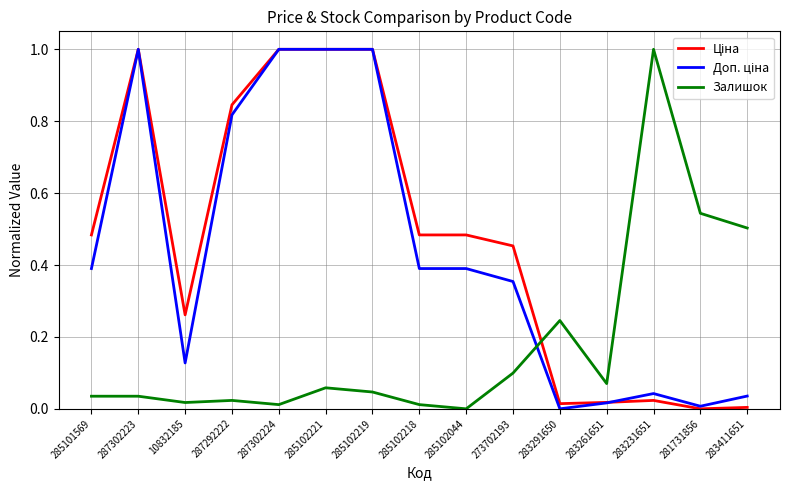

What is the total value across all series at 285102044?

0.9